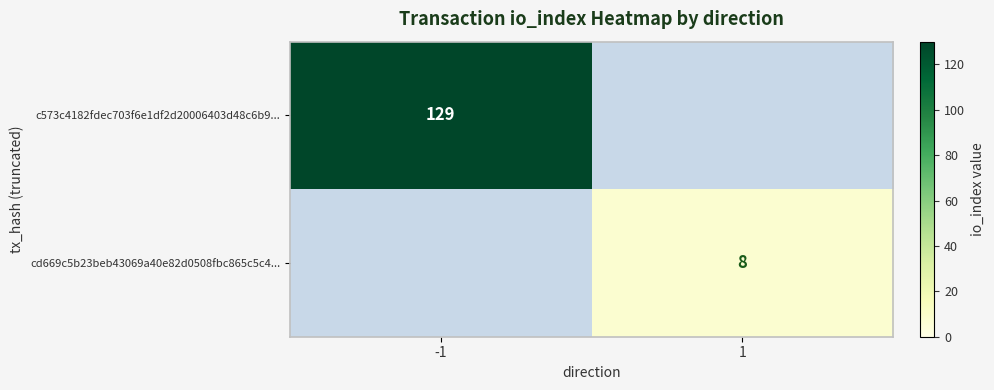

The value of c573c4182fdec703f6e1df2d20006403d48c6b9... at -1 is 176.5. True or false?

False